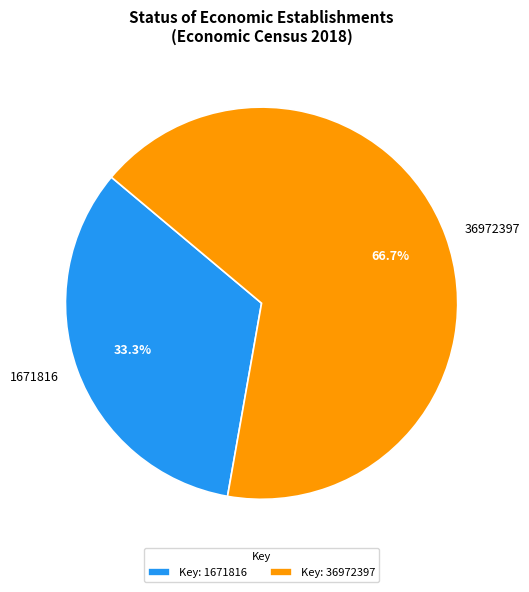

Combined, what portion of the pie is 36972397 and 1671816?

100.0%